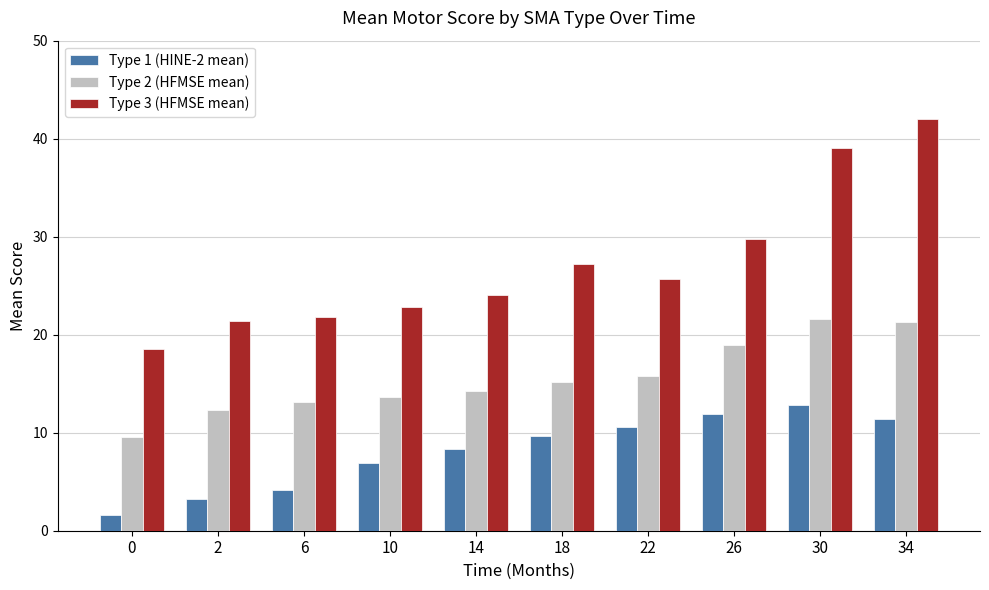

What is the total value across all series at 2?

36.9